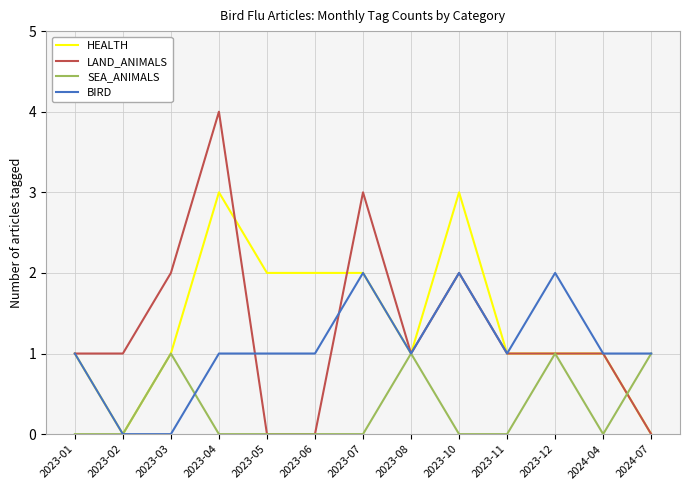

What is the total value across all series at 2023-10?

7